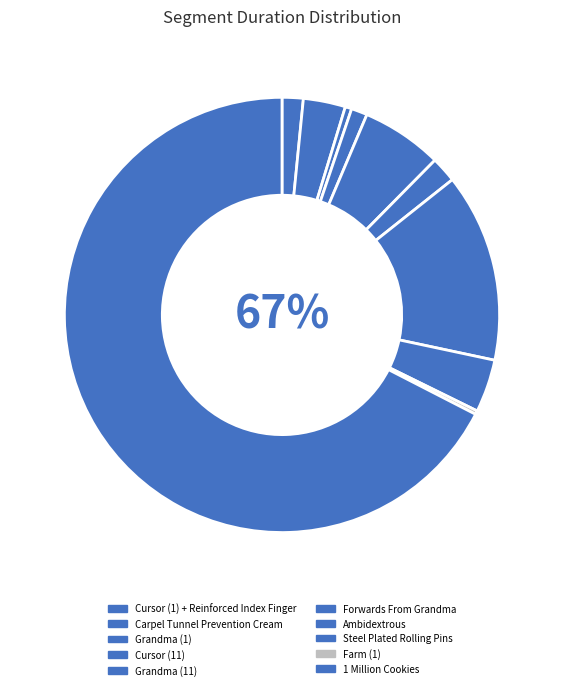

What is the total percentage of 1 Million Cookies and Ambidextrous?

81.5%